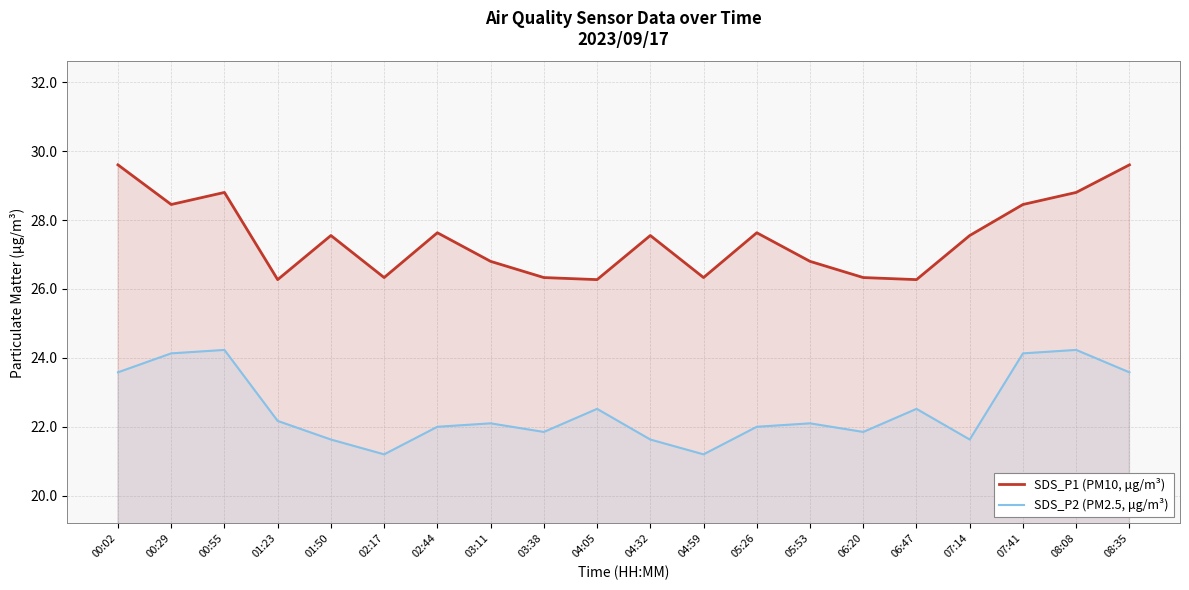

At which category is the sum across all series the highest?

00:02